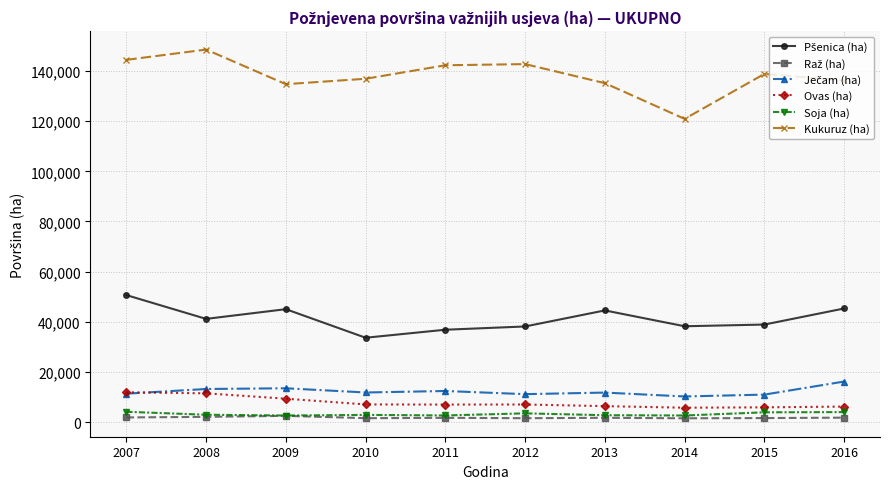

What is the lowest value of the Soja (ha) series?

2626